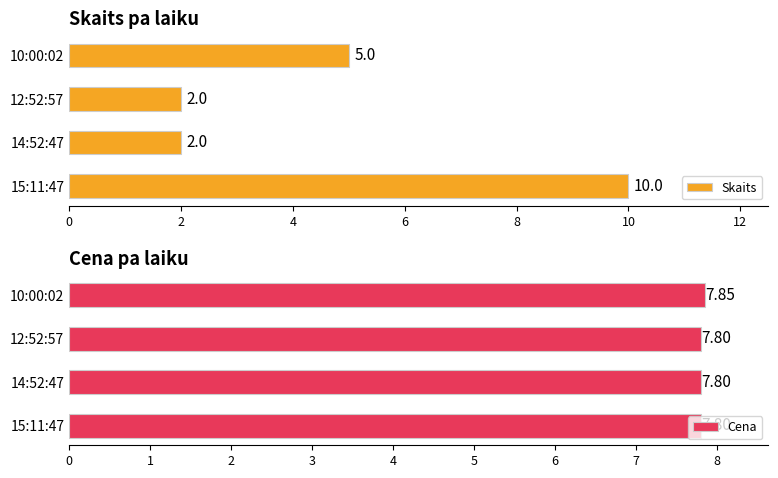

Count the number of data series in this chart.

2